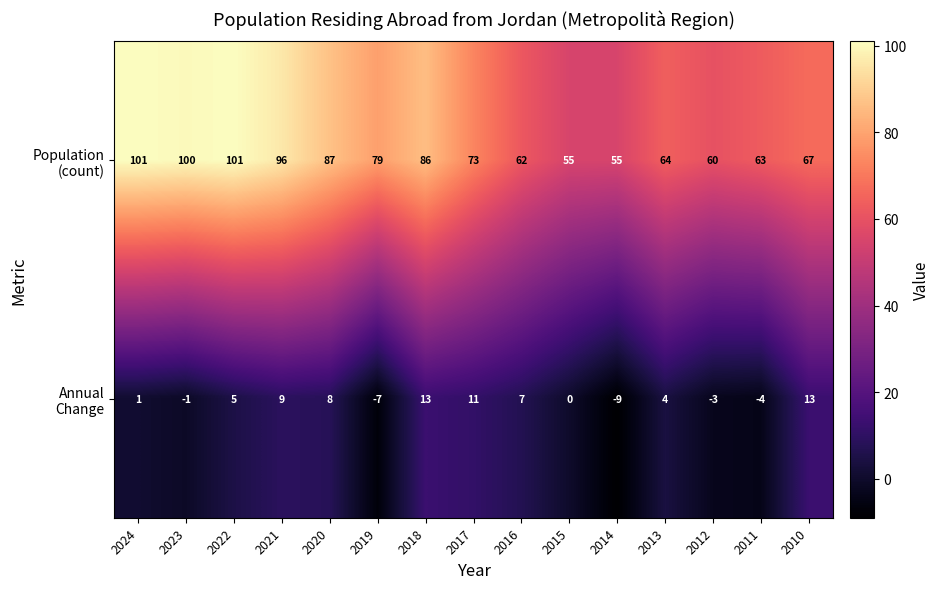

What is the minimum value shown in the chart?

-9